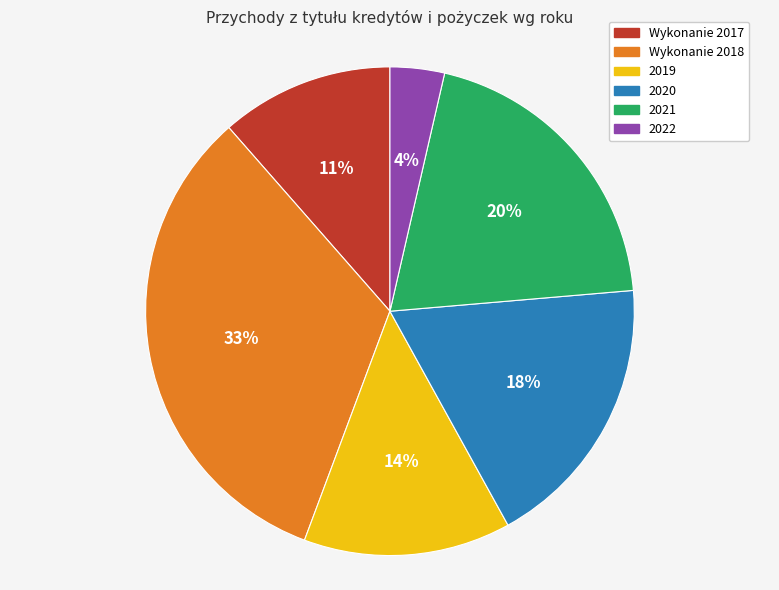

Which slice is the smallest?

2022